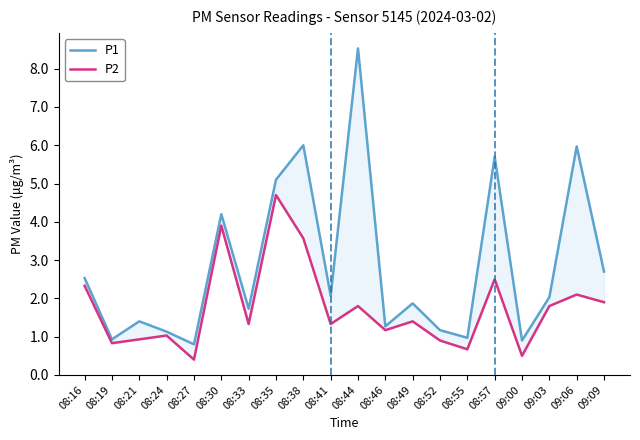

The value of P1 at 08:44 is 8.5. True or false?

True